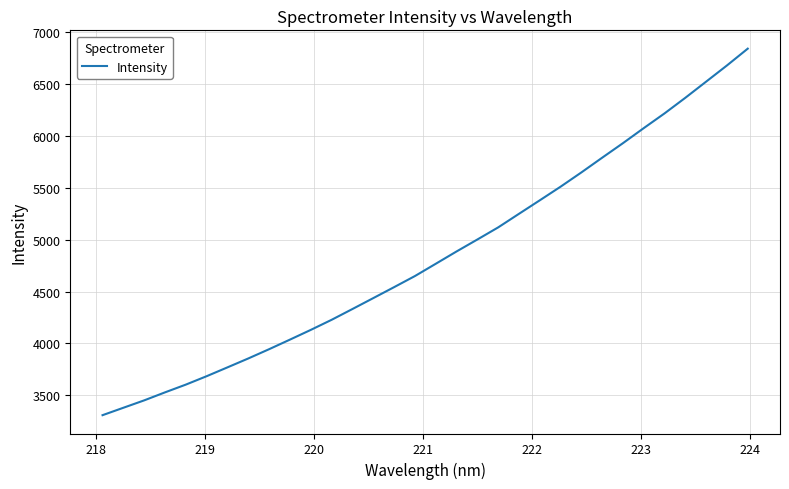

What is the maximum value shown in the chart?

6840.1